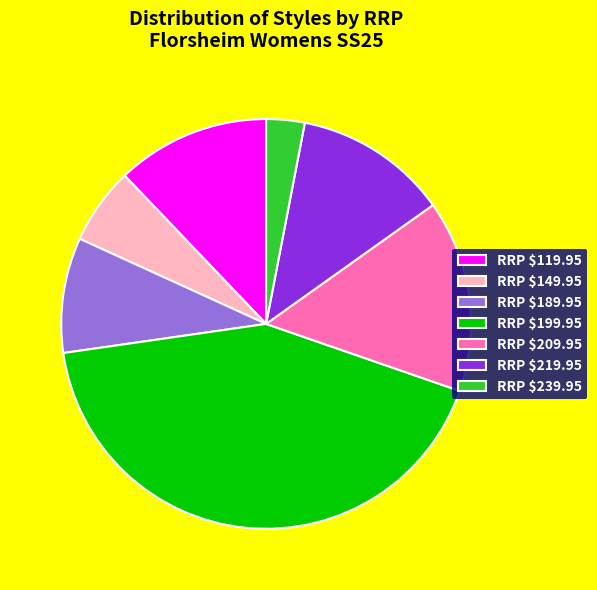

True or false: RRP $219.95 accounts for 12% of the total.

True